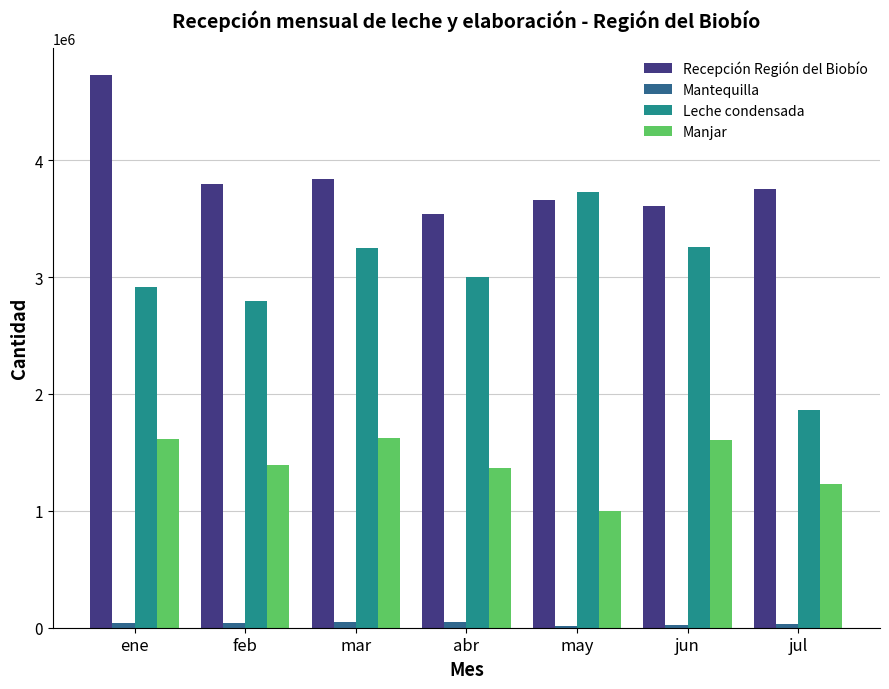

Which series changed the most between mar and jul?

Leche condensada